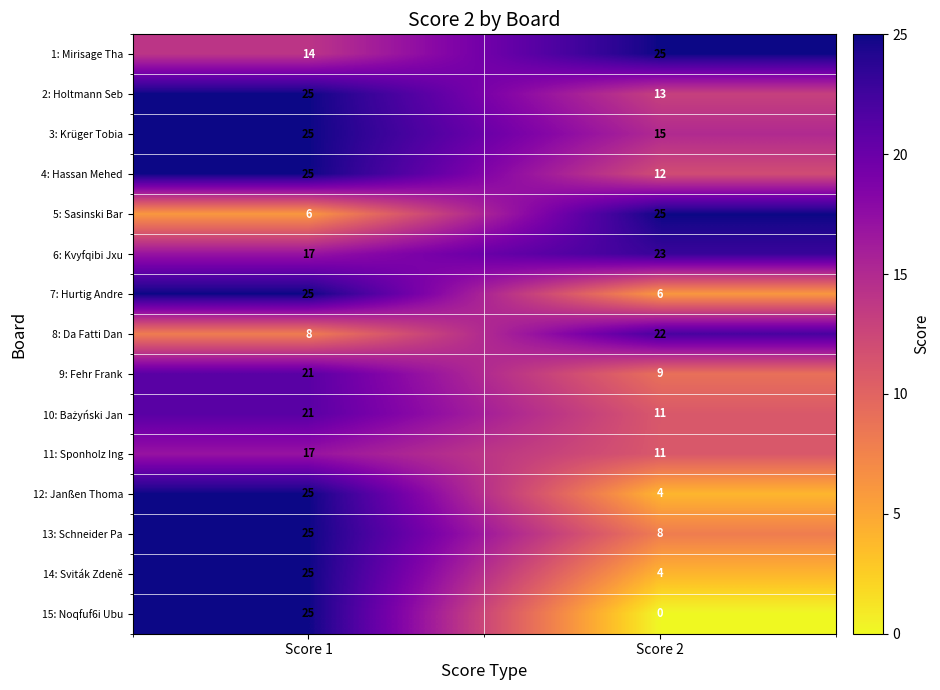

The value of 12: Janßen Thoma at Score 2 is 2. True or false?

False